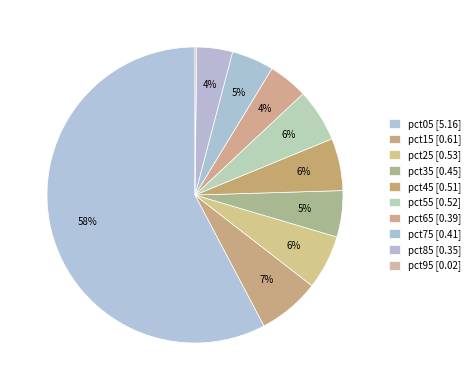

Is there any slice that represents more than half of the pie?

Yes